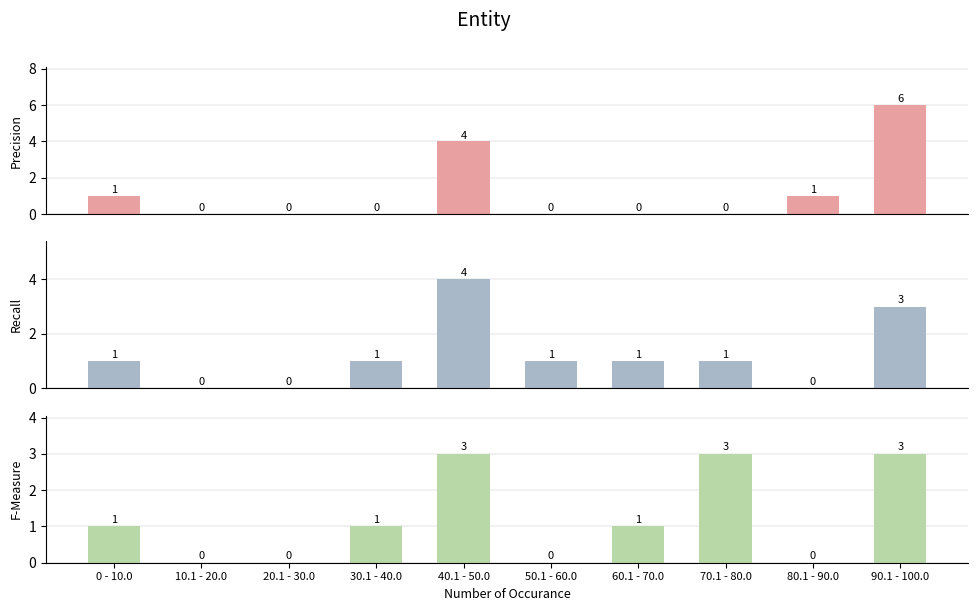

How many bars are there in each group?

3